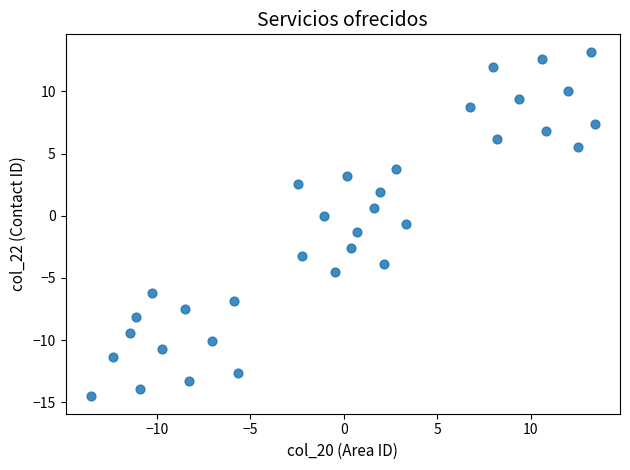

What is the range of Y values (max minus min)?

27.7